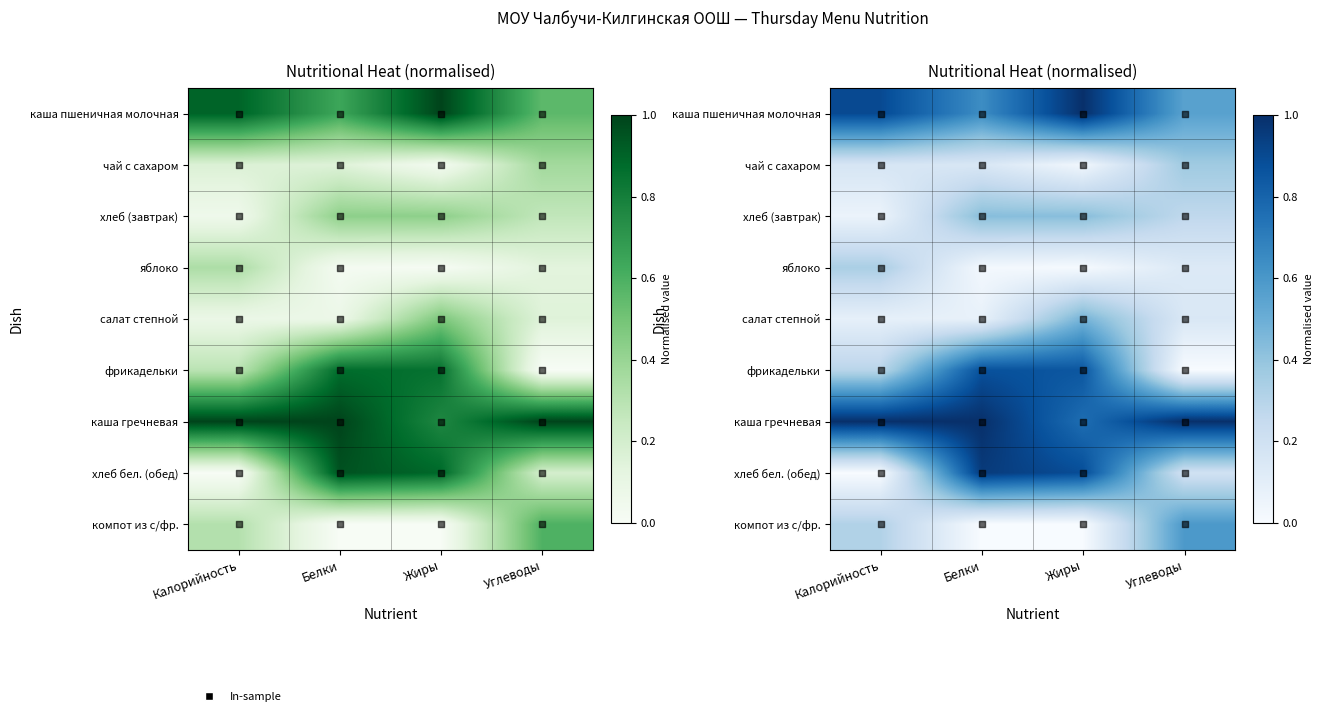

True or false: хлеб бел. (обед) has a value of 0.4 at Жиры.

False